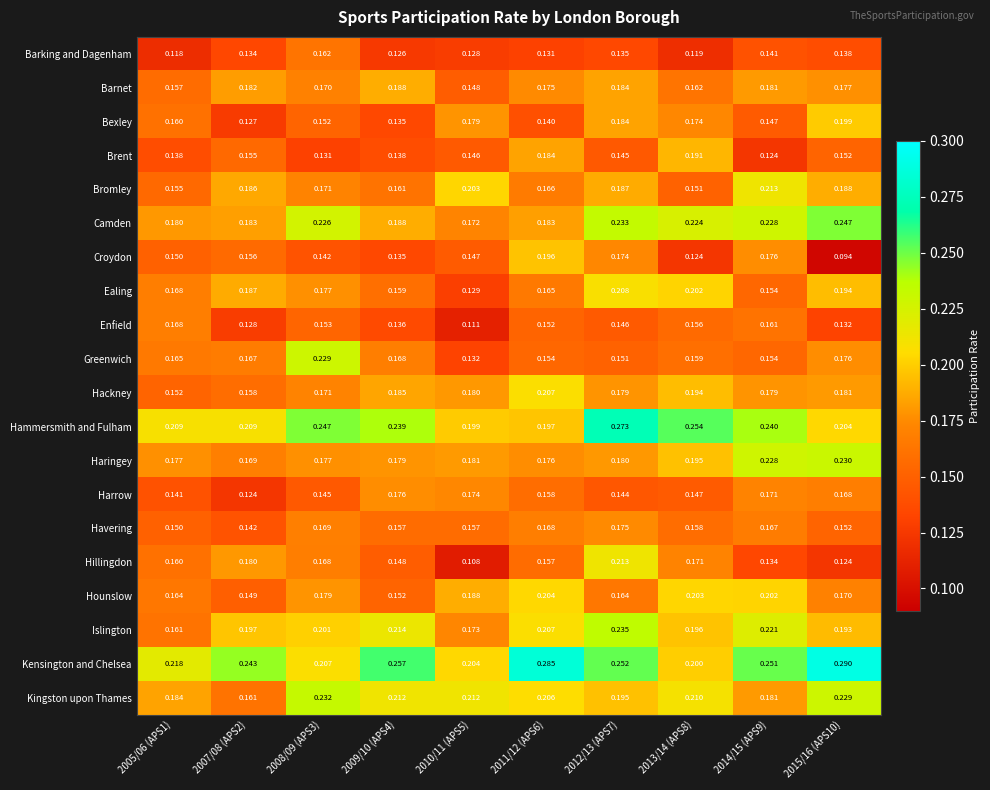

Is the value of Brent at 2014/15 (APS9) greater than the value of Ealing at 2005/06 (APS1)?

No